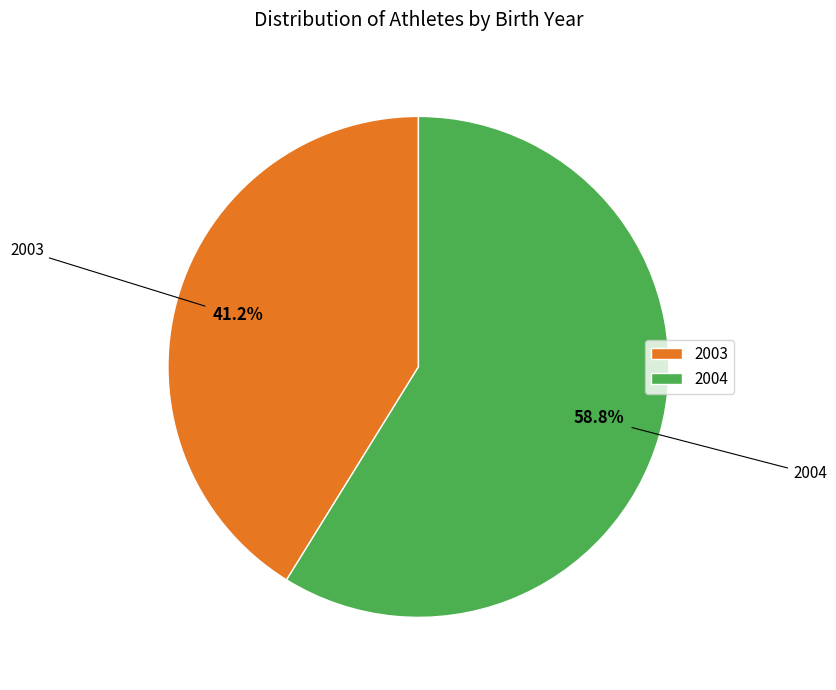

Which category accounts for the majority?

2004